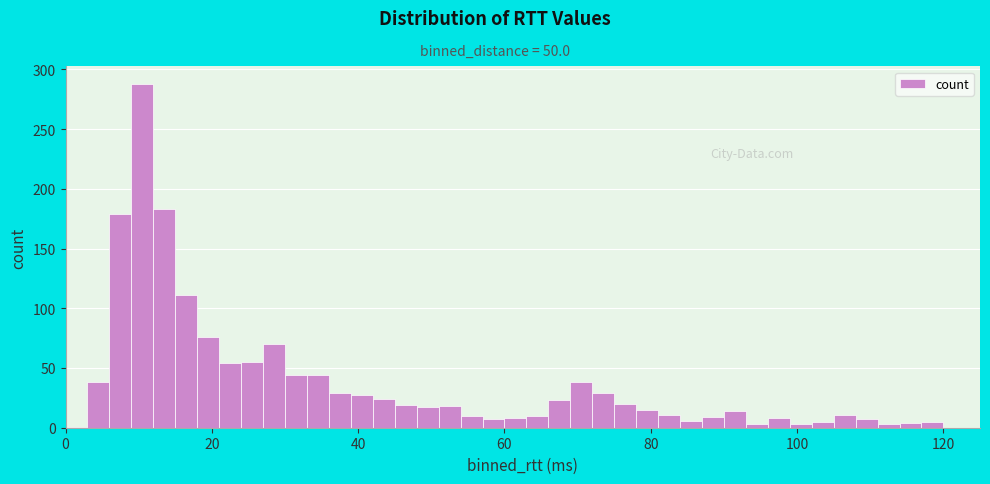

Around what value on the x-axis is the tallest bar? Give the approximate position of its centre, as read against the axis.

10